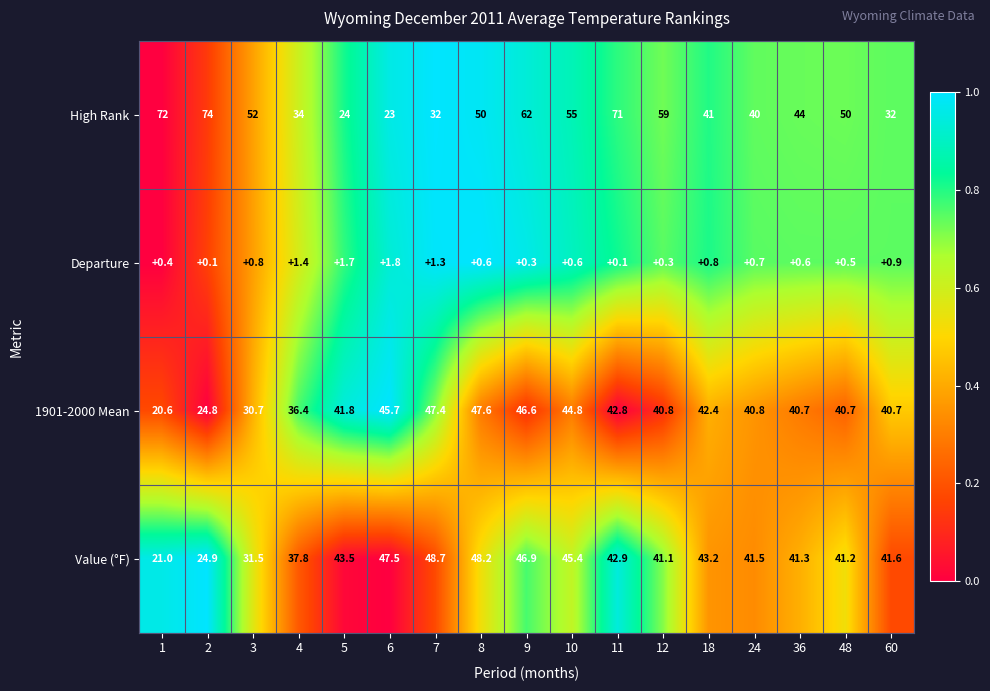

Count the number of data series in this chart.

4